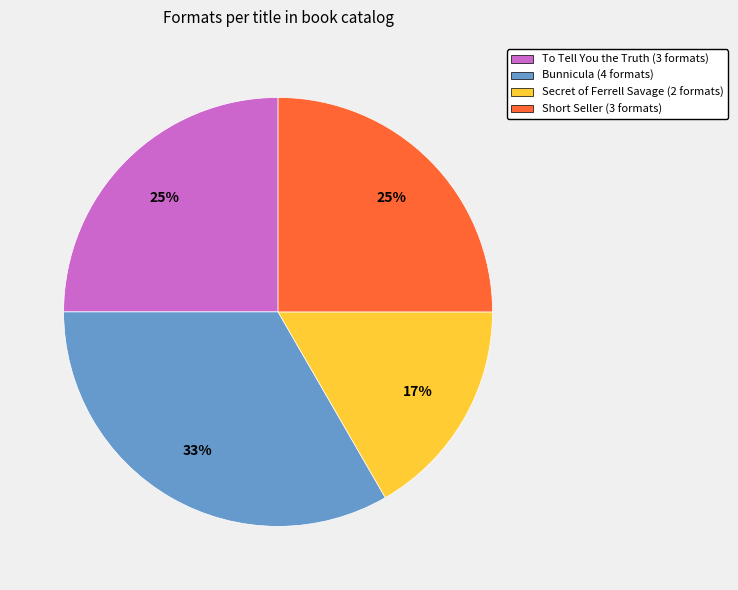

How many slices are in this pie chart?

4